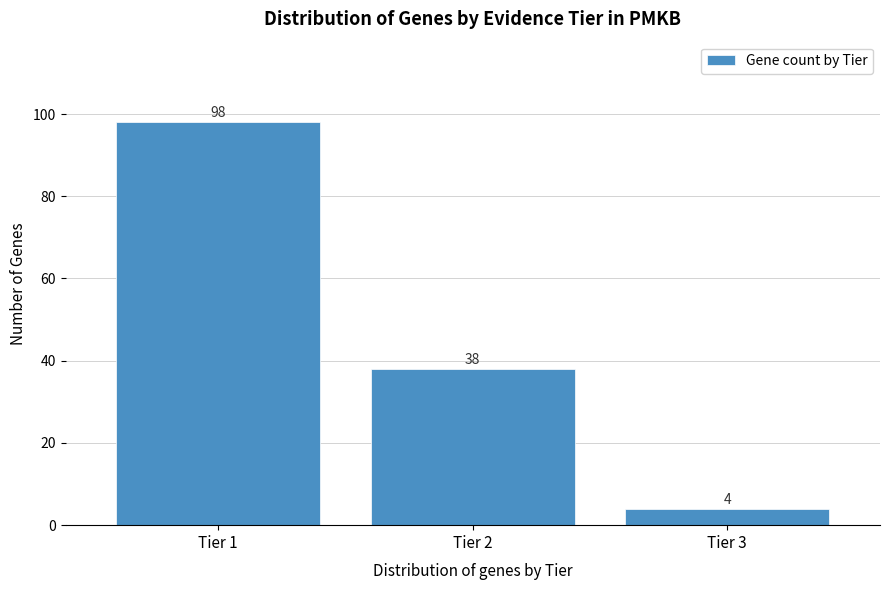

Reading right to left, what are all the values shown in this chart?

Tier 3=4	Tier 2=38	Tier 1=98